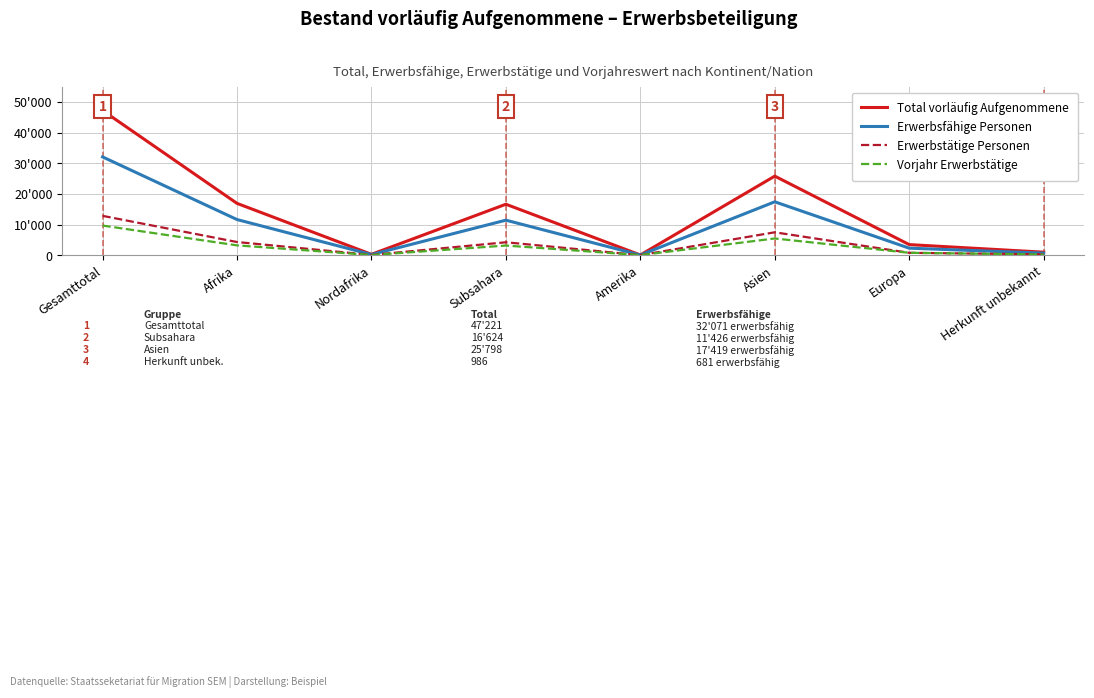

What is the label of the 2nd point from the right?

Europa